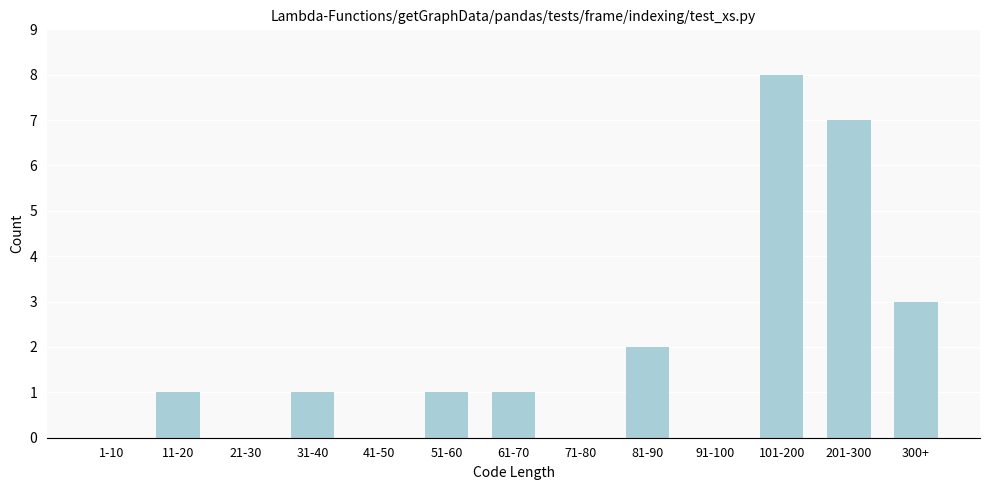

Reading left to right, what are all the values shown in this chart?

1-10=0	11-20=1	21-30=0	31-40=1	41-50=0	51-60=1	61-70=1	71-80=0	81-90=2	91-100=0	101-200=8	201-300=7	300+=3